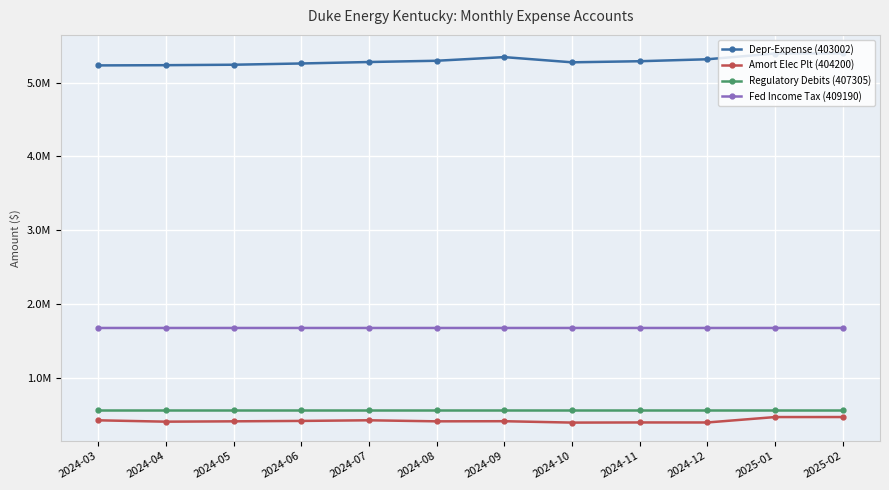

Which series has the widest spread of values?

Depr-Expense (403002)